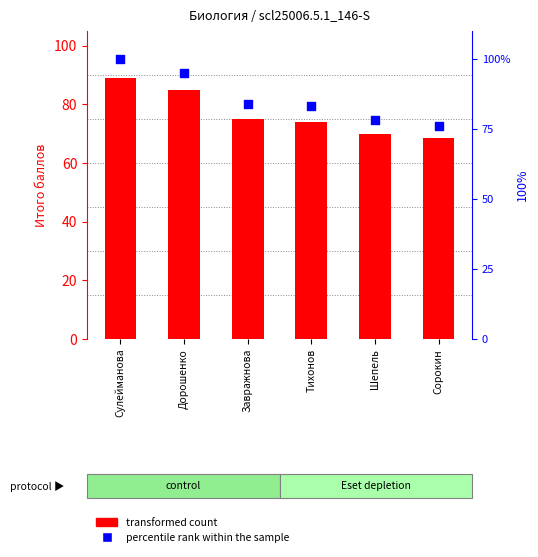

Which series contains the highest Y value?

percentile rank within the sample